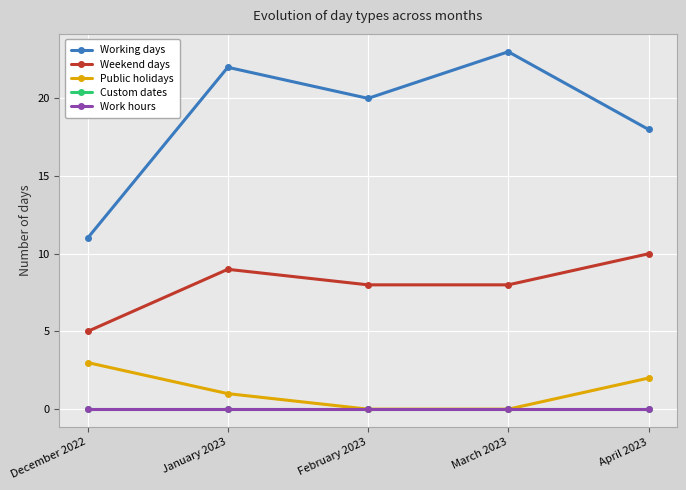

What is the label of the 2nd point from the left?

January 2023